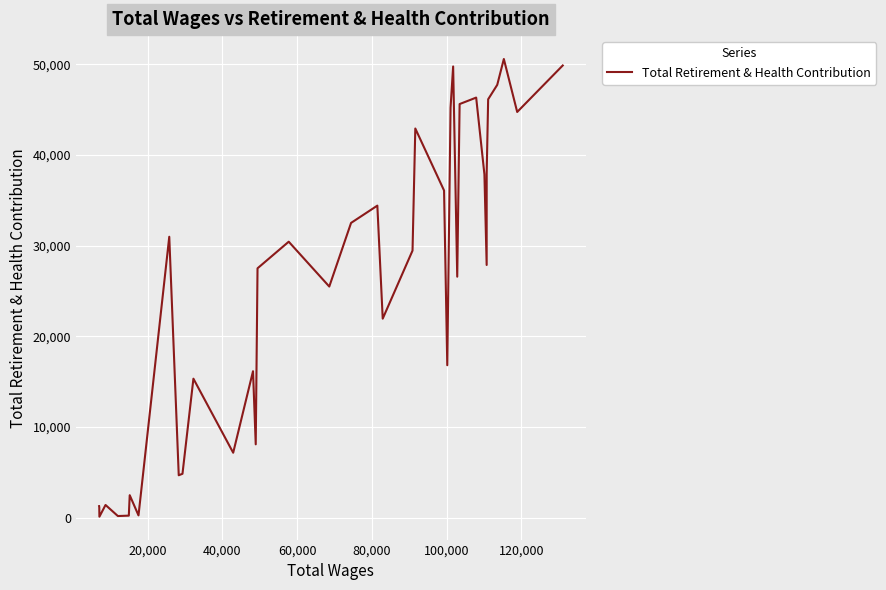

What is the greatest value displayed?

50602